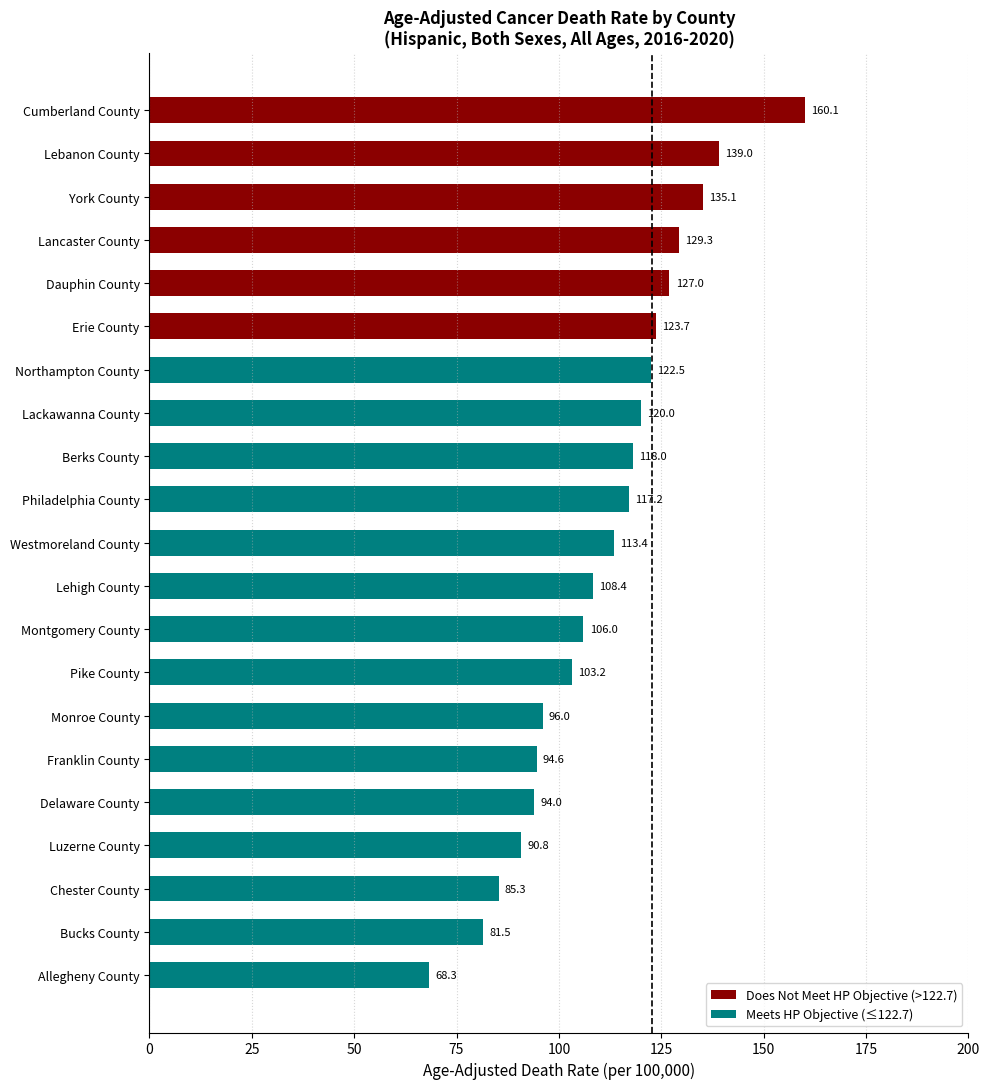

At which label is the value closest to 114?

Westmoreland County